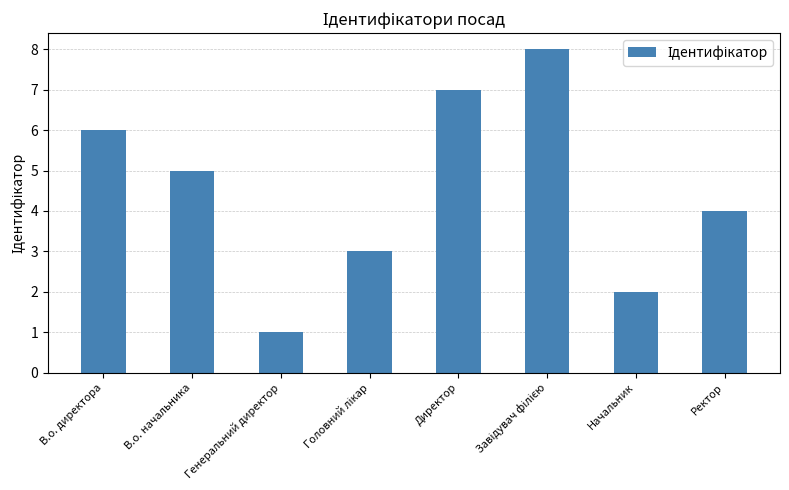

What is the change in value from В.о. директора to Ректор?

-2